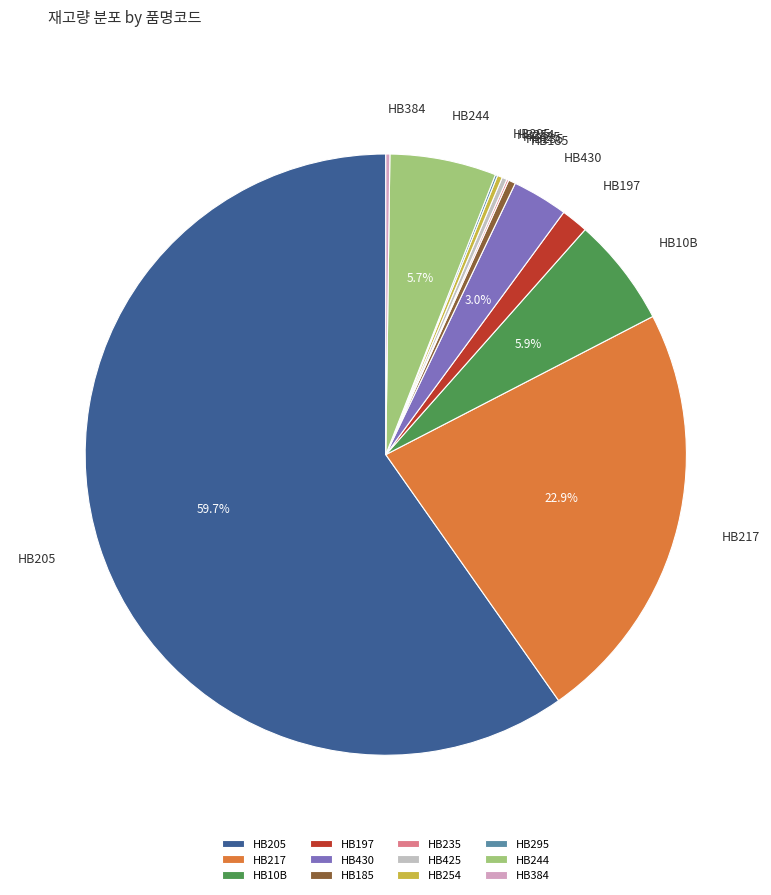

Does HB205 represent more than half of the total?

Yes